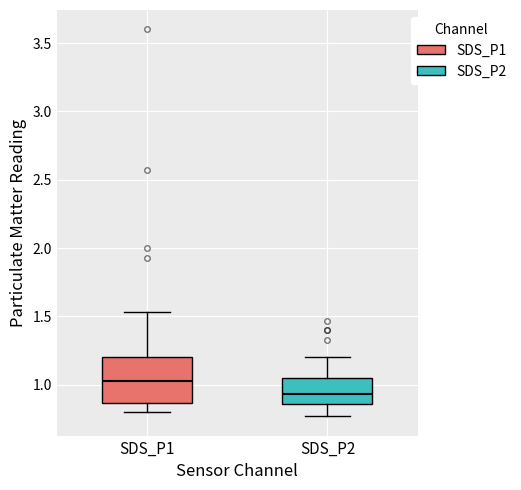

Reading left to right, transcribe this box plot: for each box, give where its median line is, the range the box spans, and where its two whiskers end, as read against the y-axis. The values are not printed on the chart, so give them approximately, as read against the axis.

SDS_P1: median 1.05, box 0.85 to 1.20, whiskers 0.80 to 1.55
SDS_P2: median 0.95, box 0.85 to 1.05, whiskers 0.75 to 1.20